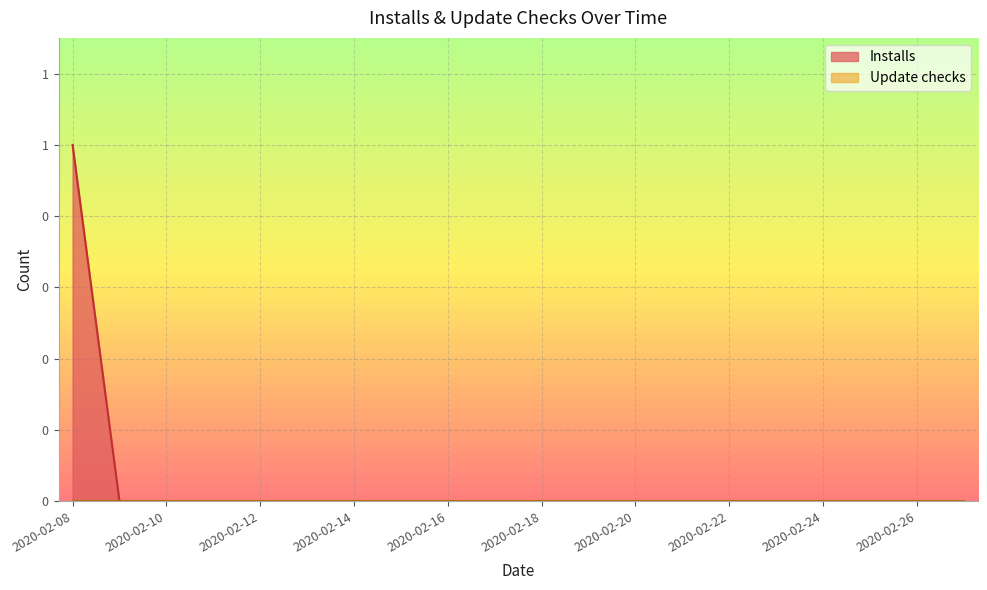

Is it true that the value at 2020-02-15 is 0?

False